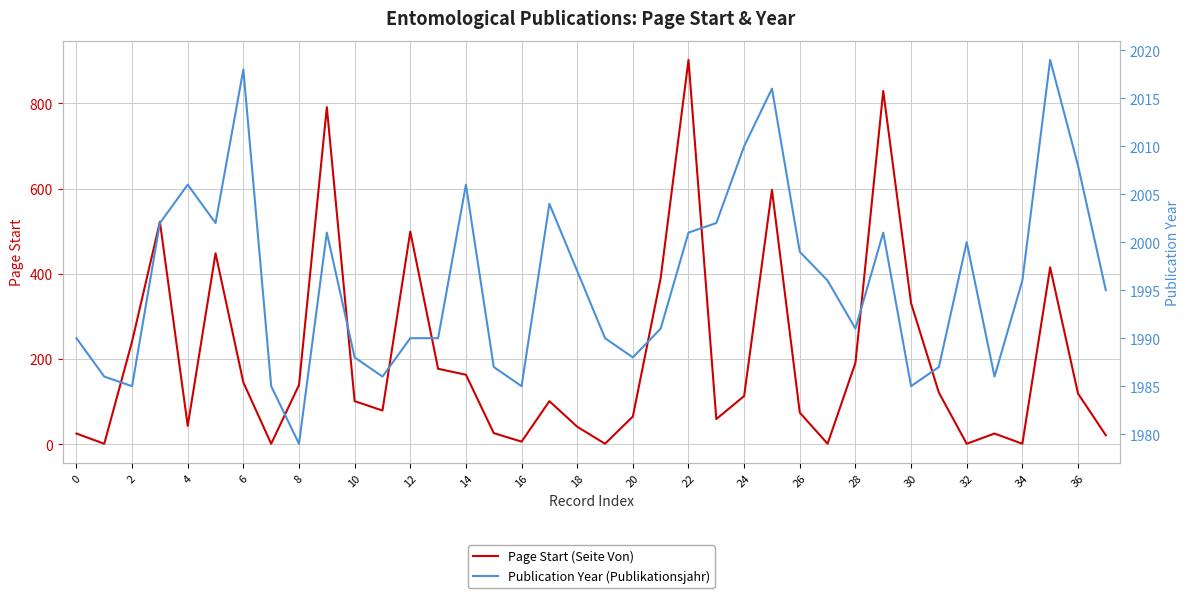

How many interior local peaks does the Publication Year (Publikationsjahr) series have?

9